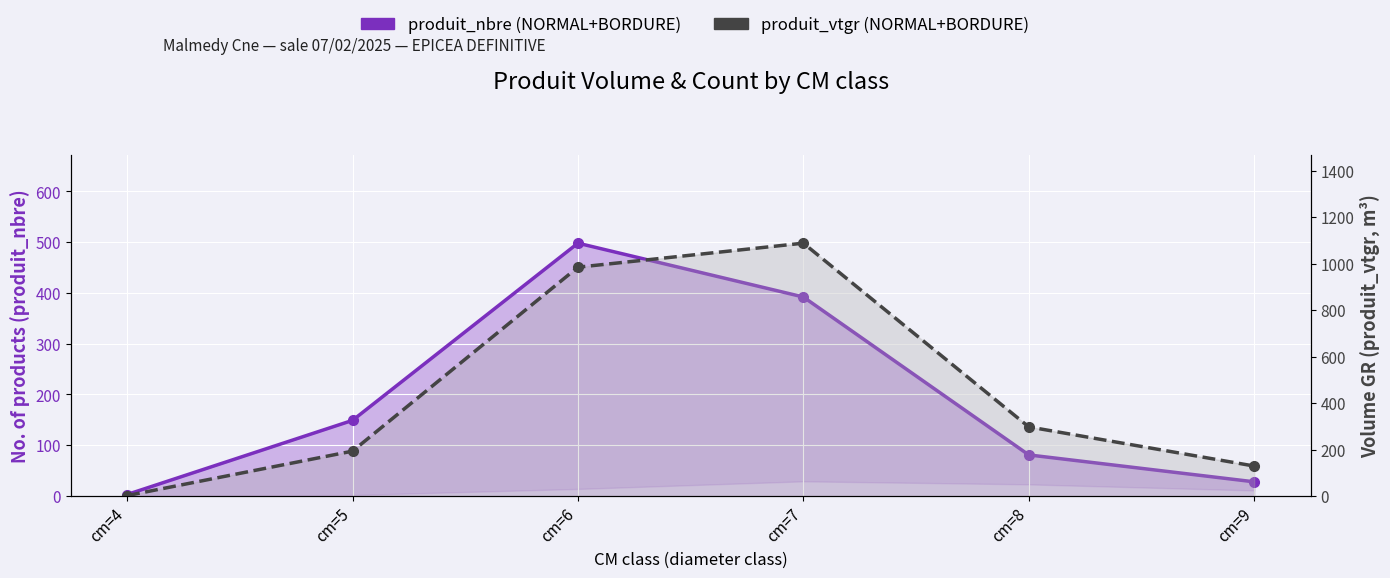

What is the highest value of the produit_vtgr (NORMAL+BORDURE) series?

1087.9